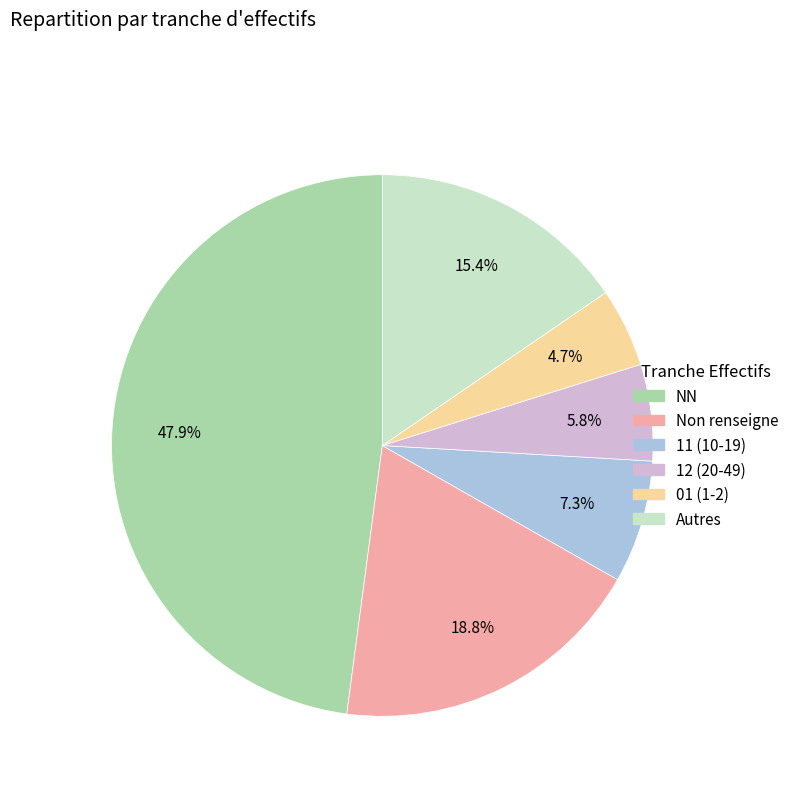

Combined, do 12 (20-49) and NN account for over 50%?

Yes